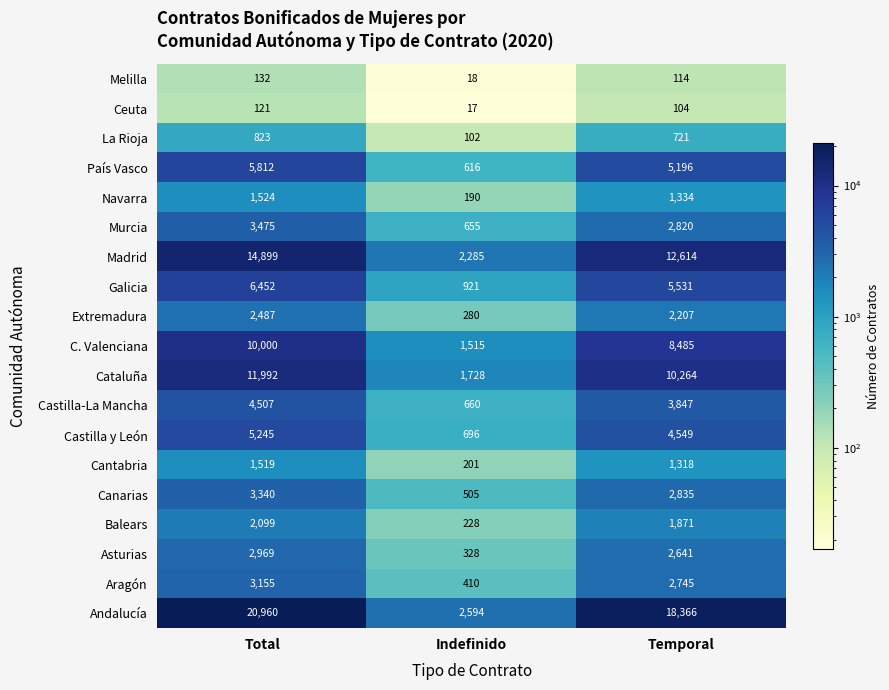

Rank the series at Temporal from lowest to highest value.

Ceuta, Melilla, La Rioja, Cantabria, Navarra, Balears, Extremadura, Asturias, Aragón, Murcia, Canarias, Castilla-La Mancha, Castilla y León, País Vasco, Galicia, C. Valenciana, Cataluña, Madrid, Andalucía